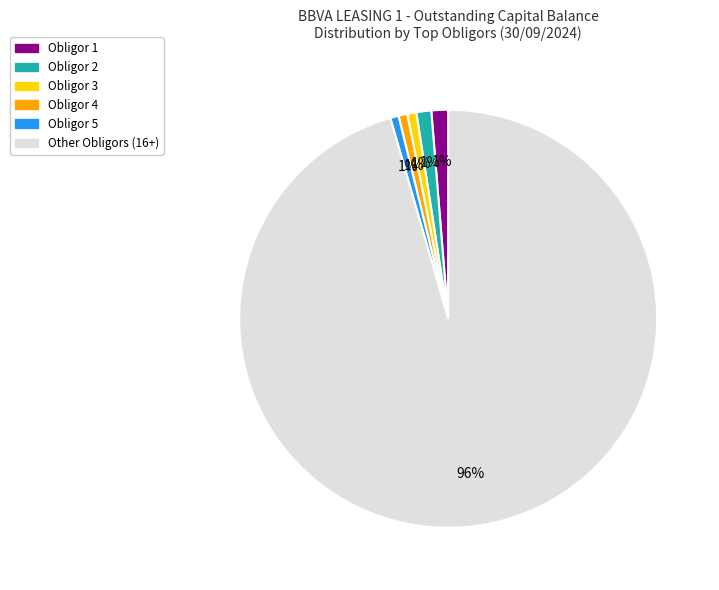

Does any single category account for the majority?

Yes